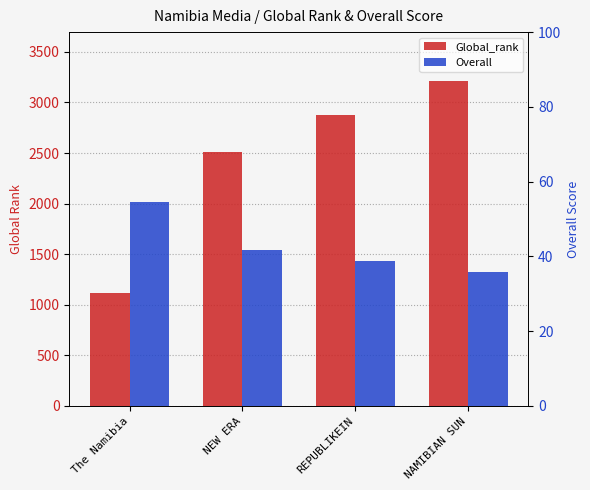

How many data points does each series have?

4